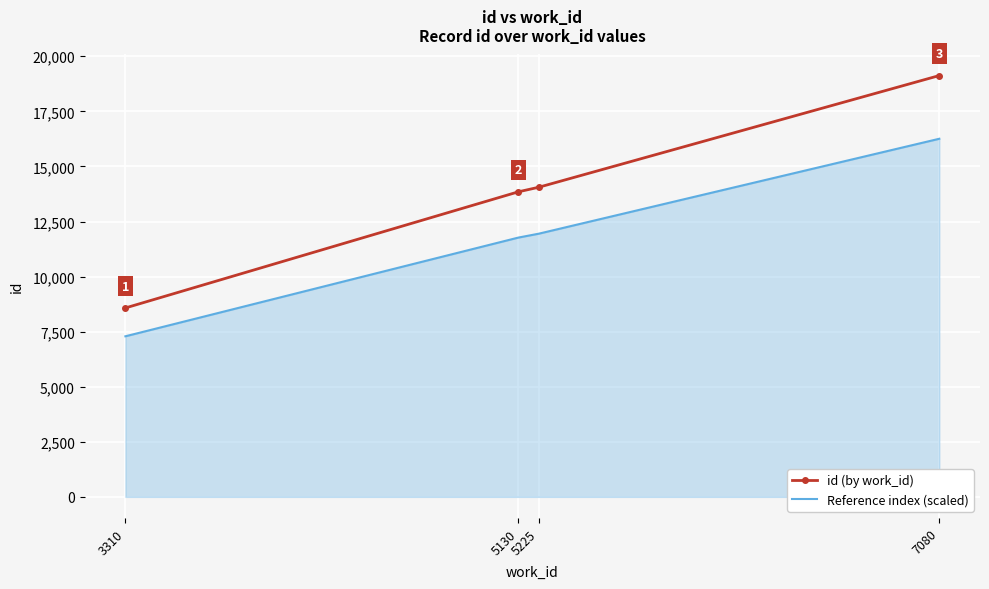

Which series has the largest total across all categories?

id (by work_id)